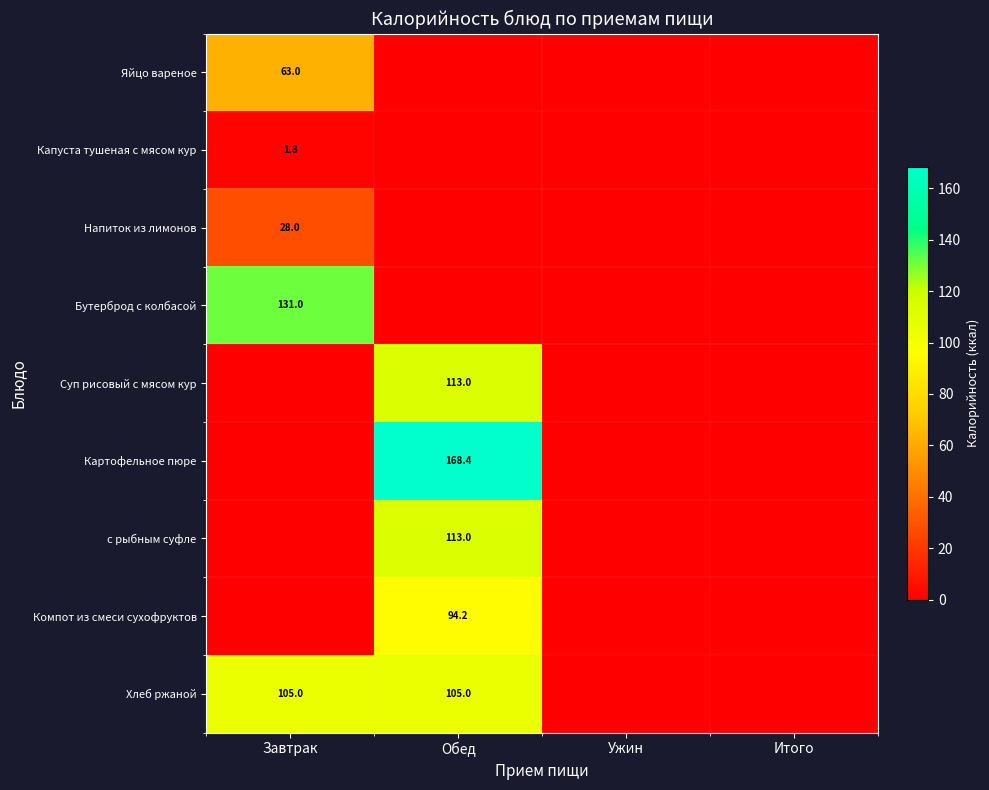

Count the number of categories in the chart.

4